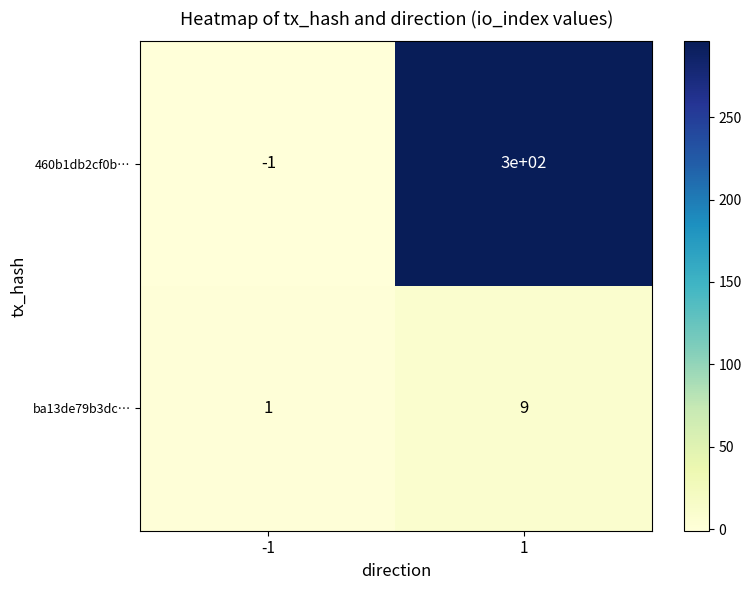

List the series in order of their overall mean, highest first.

460b1db2cf0b…, ba13de79b3dc…